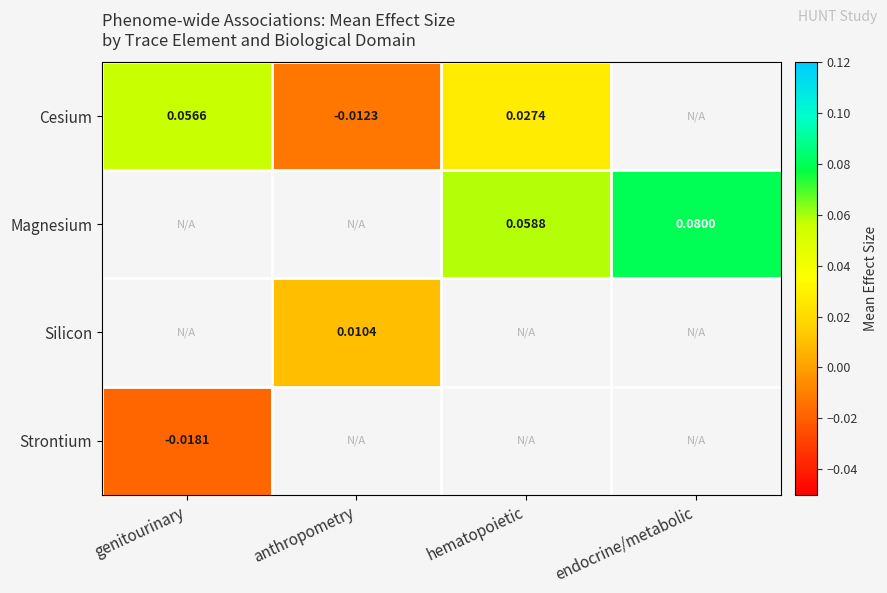

Read the Cesium value at genitourinary.

0.1